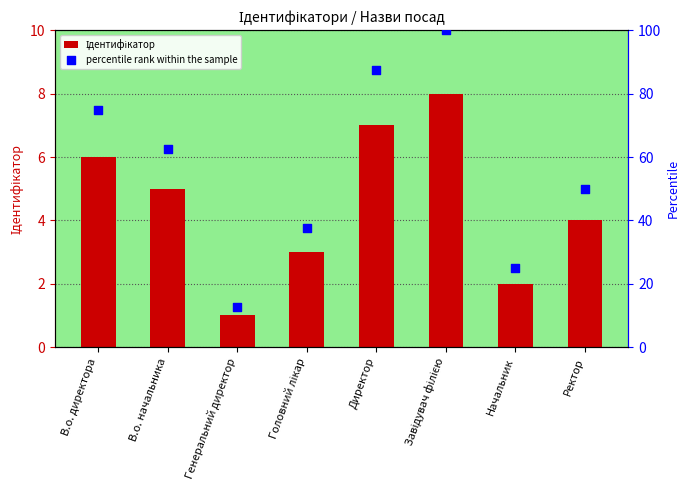

Which series contains the highest Y value?

percentile rank within the sample